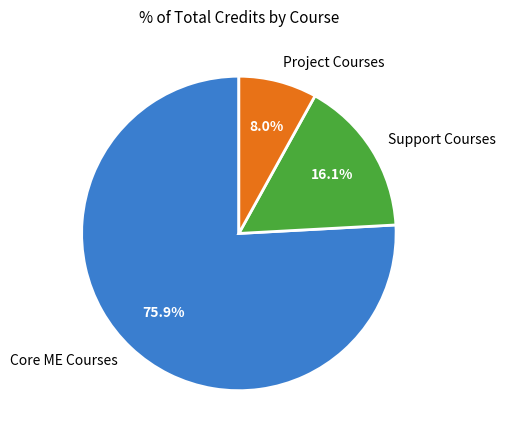

Rank the categories by value from lowest to highest.

Project Courses, Support Courses, Core ME Courses